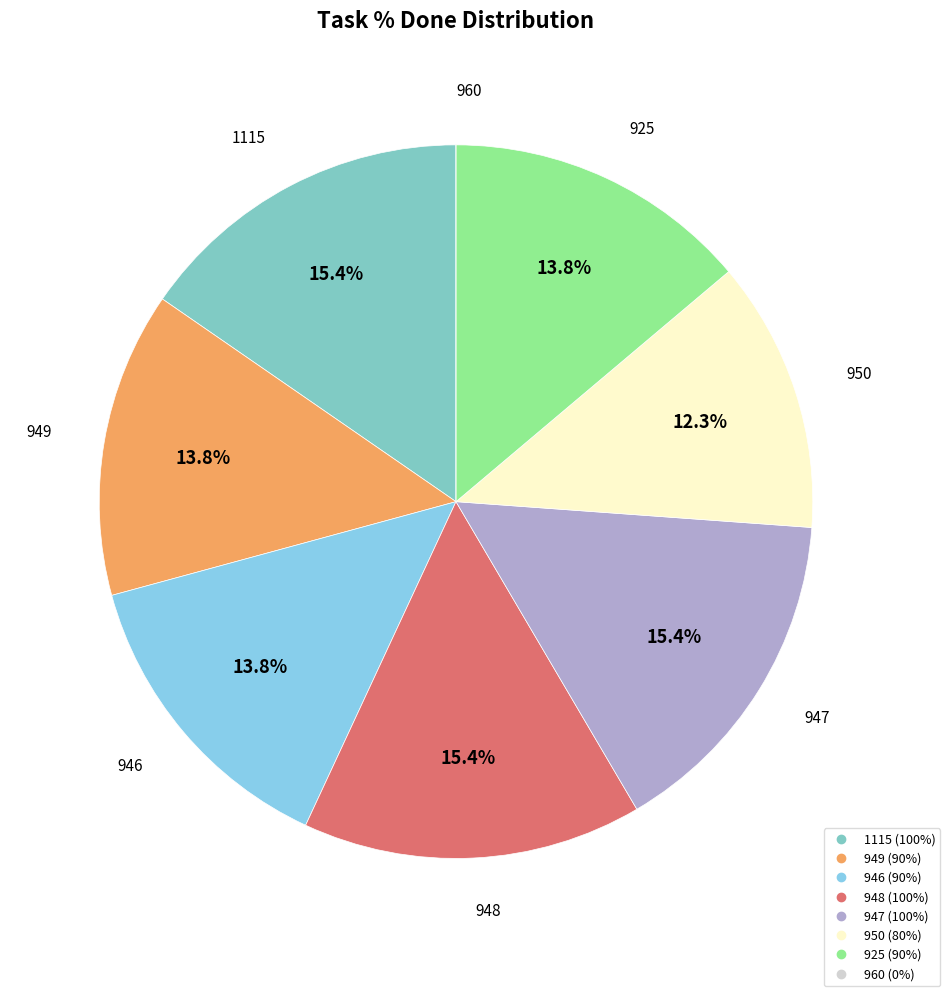

The 949 slice represents 14% of the pie. True or false?

True